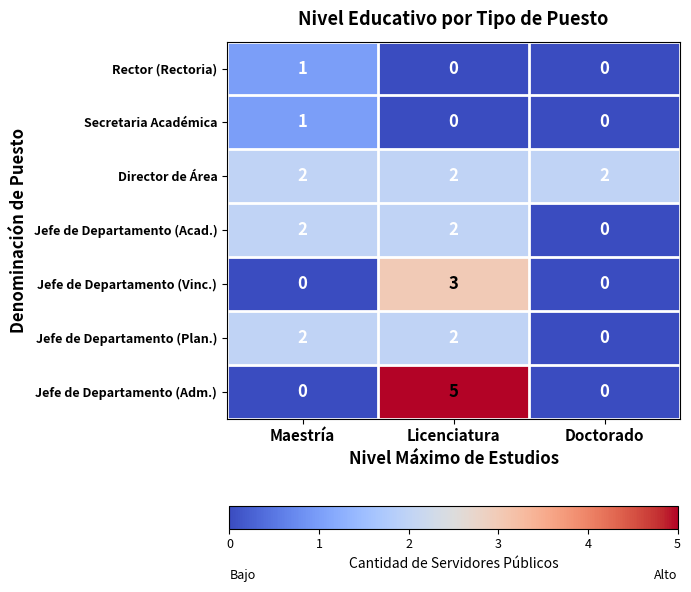

Count the number of data series in this chart.

7